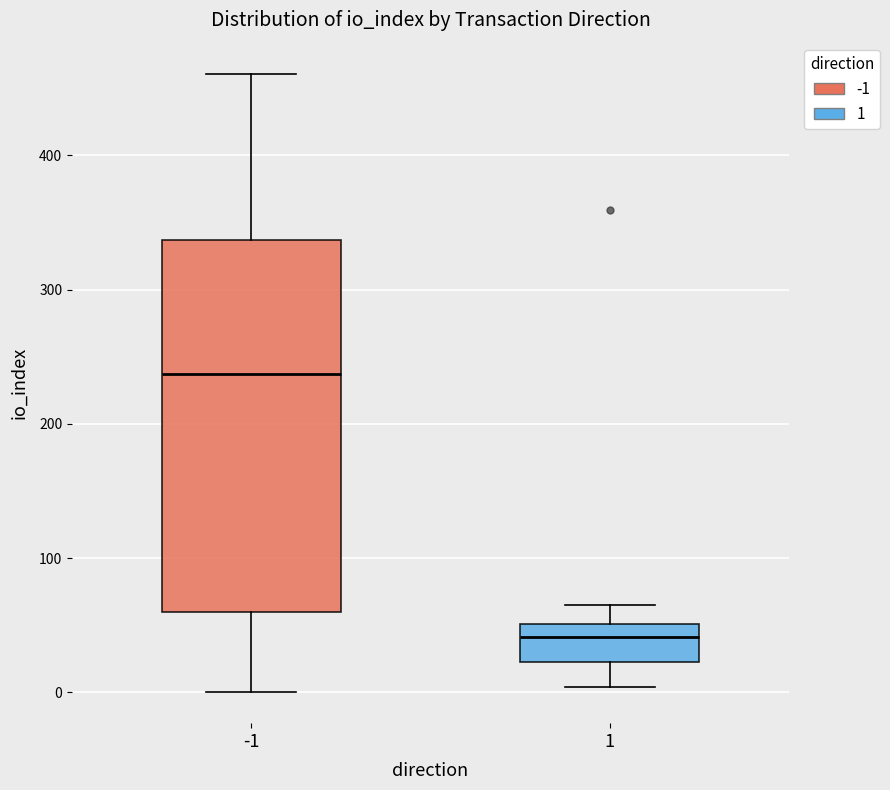

Where does the median line of the box at x = 1 sit on the y-axis? The values are not printed on the chart, so give them approximately, as read against the axis.

40